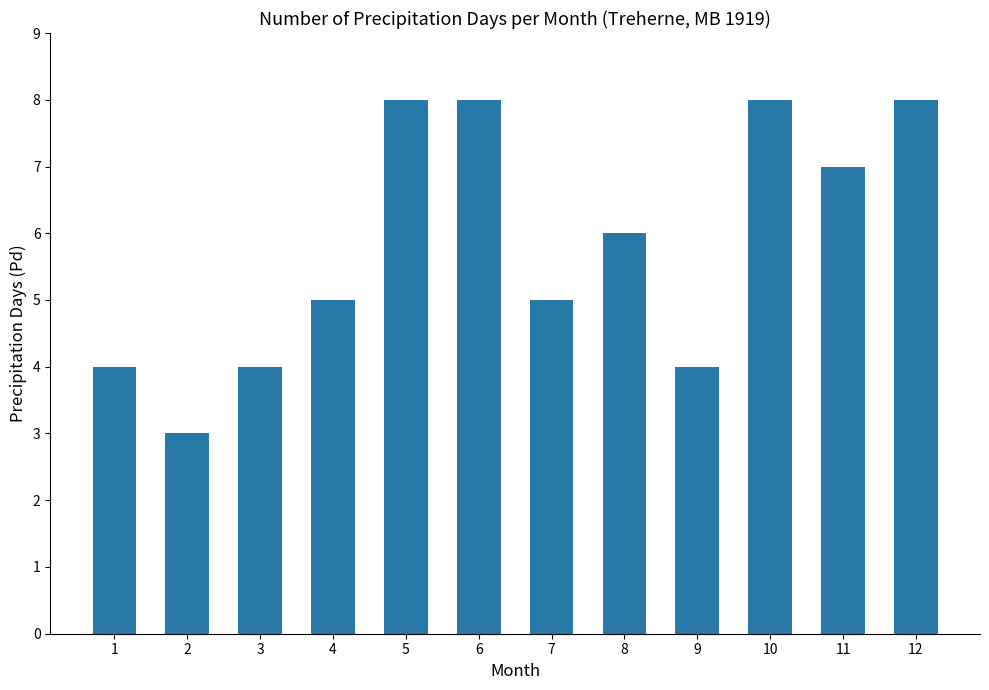

Is it true that the value at 11 is 7?

True